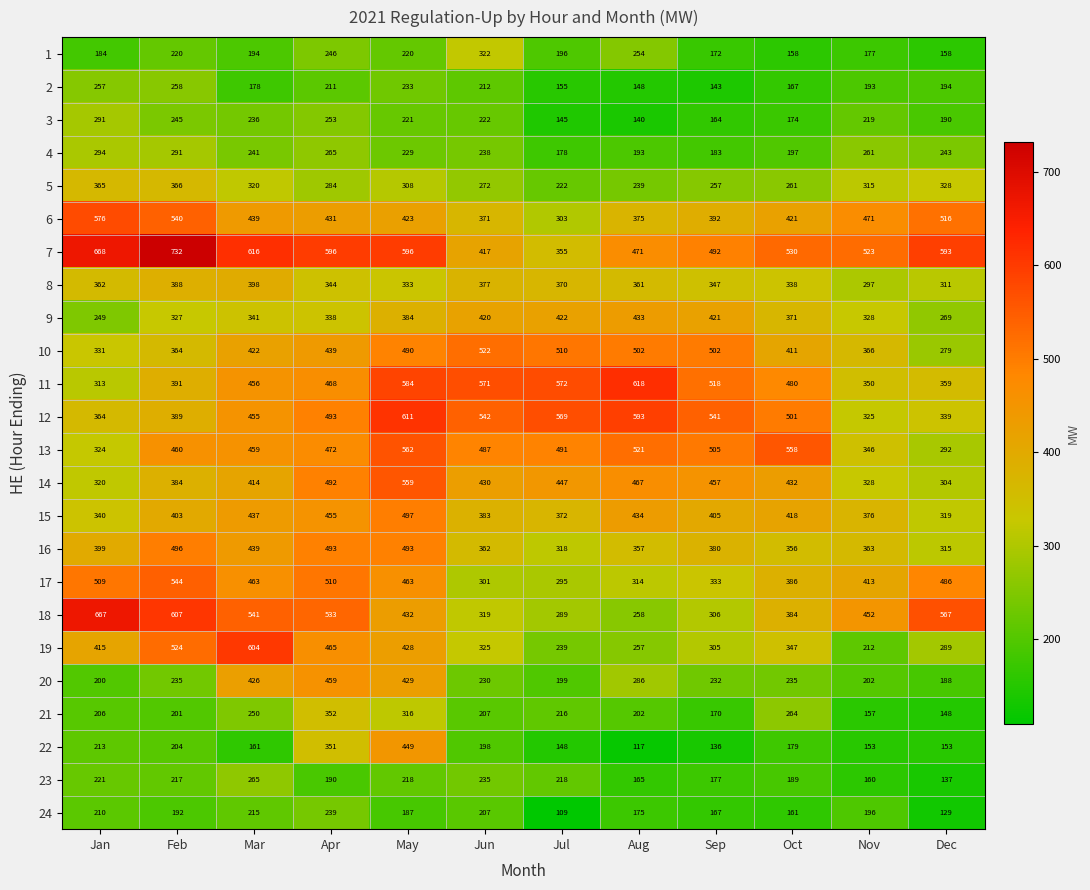

What is the difference between the 14 values at Jun and Jan?

110